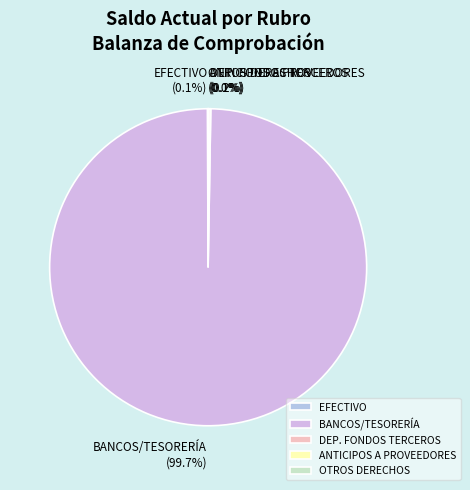

Is there a majority slice in this chart?

Yes